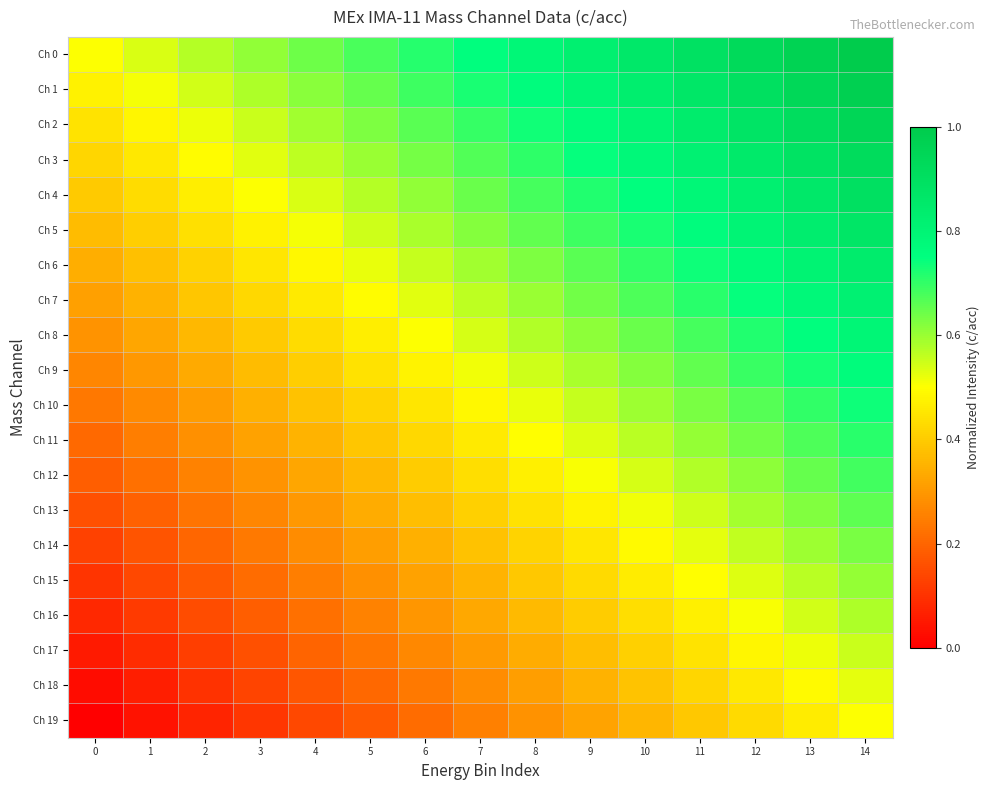

Reading left to right, extract all data points from this chart.

Ch 0: 0=0.5	1=0.5	2=0.6	3=0.6	4=0.6	5=0.7	6=0.7	7=0.8	8=0.8	9=0.8	10=0.9	11=0.9	12=0.9	13=1.0	14=1.0
Ch 1: 0=0.5	1=0.5	2=0.5	3=0.6	4=0.6	5=0.7	6=0.7	7=0.7	8=0.8	9=0.8	10=0.8	11=0.9	12=0.9	13=0.9	14=1.0
Ch 2: 0=0.4	1=0.5	2=0.5	3=0.6	4=0.6	5=0.6	6=0.7	7=0.7	8=0.7	9=0.8	10=0.8	11=0.8	12=0.9	13=0.9	14=0.9
Ch 3: 0=0.4	1=0.5	2=0.5	3=0.5	4=0.6	5=0.6	6=0.6	7=0.7	8=0.7	9=0.7	10=0.8	11=0.8	12=0.8	13=0.9	14=0.9
Ch 4: 0=0.4	1=0.4	2=0.5	3=0.5	4=0.5	5=0.6	6=0.6	7=0.6	8=0.7	9=0.7	10=0.8	11=0.8	12=0.8	13=0.9	14=0.9
Ch 5: 0=0.4	1=0.4	2=0.4	3=0.5	4=0.5	5=0.5	6=0.6	7=0.6	8=0.7	9=0.7	10=0.7	11=0.8	12=0.8	13=0.8	14=0.9
Ch 6: 0=0.3	1=0.4	2=0.4	3=0.4	4=0.5	5=0.5	6=0.6	7=0.6	8=0.6	9=0.7	10=0.7	11=0.7	12=0.8	13=0.8	14=0.8
Ch 7: 0=0.3	1=0.4	2=0.4	3=0.4	4=0.5	5=0.5	6=0.5	7=0.6	8=0.6	9=0.6	10=0.7	11=0.7	12=0.7	13=0.8	14=0.8
Ch 8: 0=0.3	1=0.3	2=0.4	3=0.4	4=0.4	5=0.5	6=0.5	7=0.5	8=0.6	9=0.6	10=0.6	11=0.7	12=0.7	13=0.8	14=0.8
Ch 9: 0=0.3	1=0.3	2=0.3	3=0.4	4=0.4	5=0.4	6=0.5	7=0.5	8=0.5	9=0.6	10=0.6	11=0.7	12=0.7	13=0.7	14=0.8
Ch 10: 0=0.2	1=0.3	2=0.3	3=0.3	4=0.4	5=0.4	6=0.5	7=0.5	8=0.5	9=0.6	10=0.6	11=0.6	12=0.7	13=0.7	14=0.7
Ch 11: 0=0.2	1=0.2	2=0.3	3=0.3	4=0.4	5=0.4	6=0.4	7=0.5	8=0.5	9=0.5	10=0.6	11=0.6	12=0.6	13=0.7	14=0.7
Ch 12: 0=0.2	1=0.2	2=0.3	3=0.3	4=0.3	5=0.4	6=0.4	7=0.4	8=0.5	9=0.5	10=0.5	11=0.6	12=0.6	13=0.6	14=0.7
Ch 13: 0=0.2	1=0.2	2=0.2	3=0.3	4=0.3	5=0.3	6=0.4	7=0.4	8=0.4	9=0.5	10=0.5	11=0.6	12=0.6	13=0.6	14=0.7
Ch 14: 0=0.1	1=0.2	2=0.2	3=0.2	4=0.3	5=0.3	6=0.3	7=0.4	8=0.4	9=0.5	10=0.5	11=0.5	12=0.6	13=0.6	14=0.6
Ch 15: 0=0.1	1=0.1	2=0.2	3=0.2	4=0.2	5=0.3	6=0.3	7=0.4	8=0.4	9=0.4	10=0.5	11=0.5	12=0.5	13=0.6	14=0.6
Ch 16: 0=0.1	1=0.1	2=0.2	3=0.2	4=0.2	5=0.3	6=0.3	7=0.3	8=0.4	9=0.4	10=0.4	11=0.5	12=0.5	13=0.5	14=0.6
Ch 17: 0=0.1	1=0.1	2=0.1	3=0.2	4=0.2	5=0.2	6=0.3	7=0.3	8=0.3	9=0.4	10=0.4	11=0.4	12=0.5	13=0.5	14=0.6
Ch 18: 0=0.0	1=0.1	2=0.1	3=0.1	4=0.2	5=0.2	6=0.2	7=0.3	8=0.3	9=0.3	10=0.4	11=0.4	12=0.5	13=0.5	14=0.5
Ch 19: 0=0.0	1=0.0	2=0.1	3=0.1	4=0.1	5=0.2	6=0.2	7=0.2	8=0.3	9=0.3	10=0.4	11=0.4	12=0.4	13=0.5	14=0.5